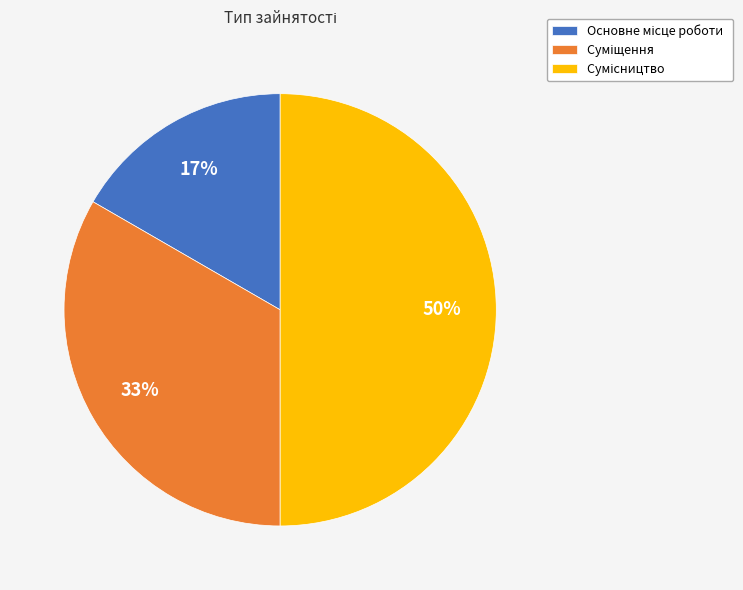

To the nearest percent, what is the difference between the largest and smallest slice percentages?

33%